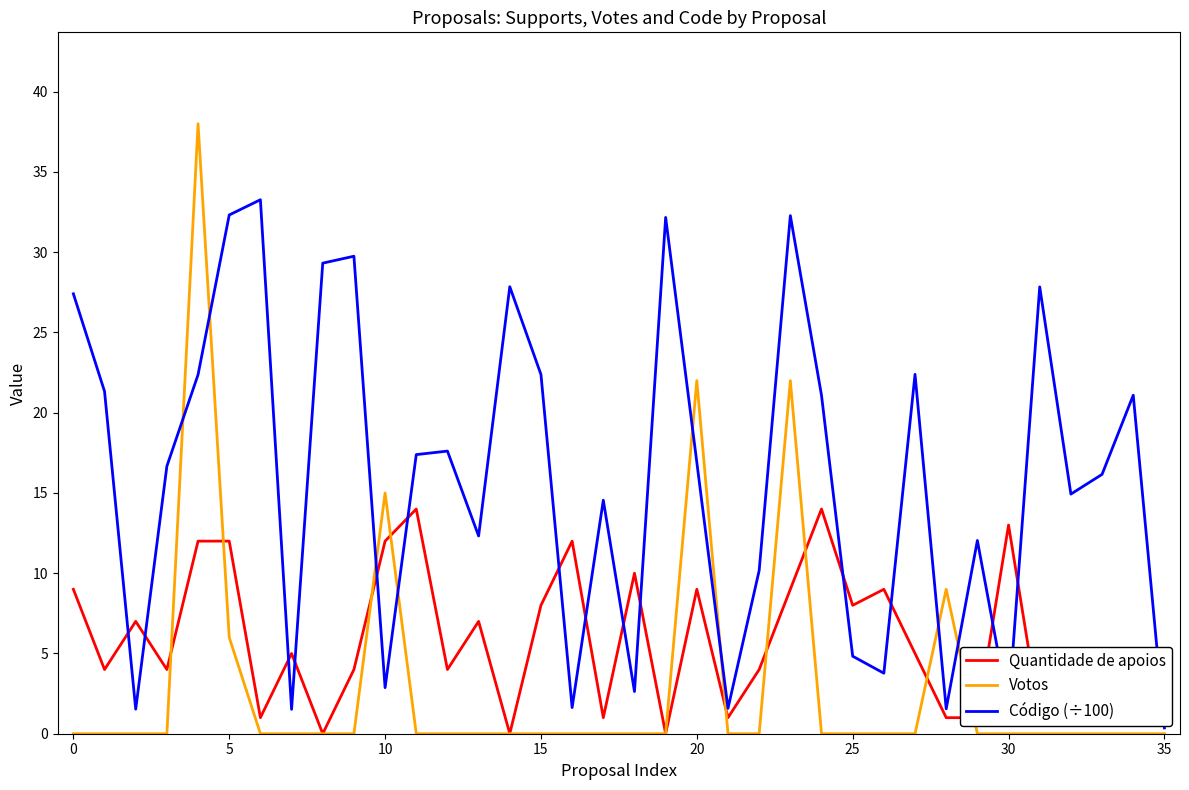

Count the number of categories in the chart.

36